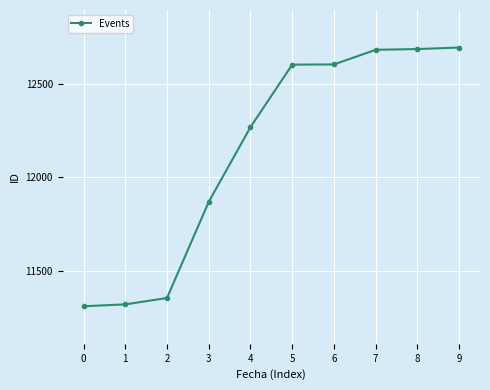

The value at 2 is 17116. True or false?

False